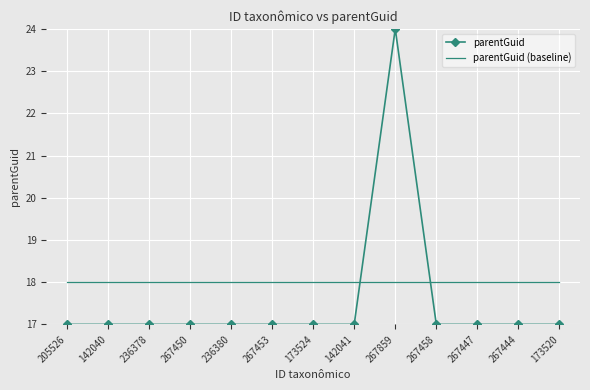

Which series has the largest range (max minus min)?

parentGuid